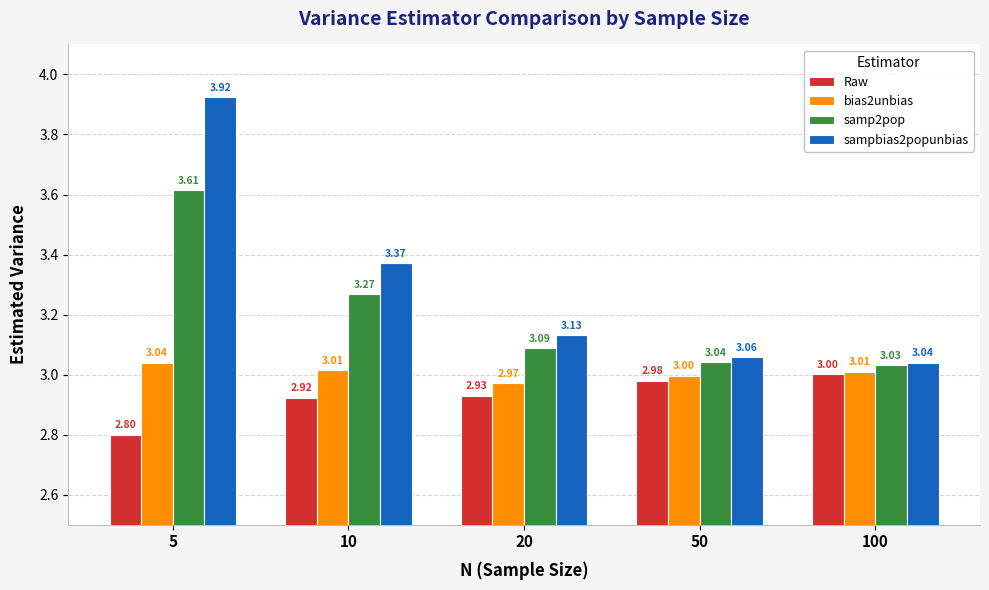

Rank the categories by sampbias2popunbias value from highest to lowest.

5, 10, 20, 50, 100